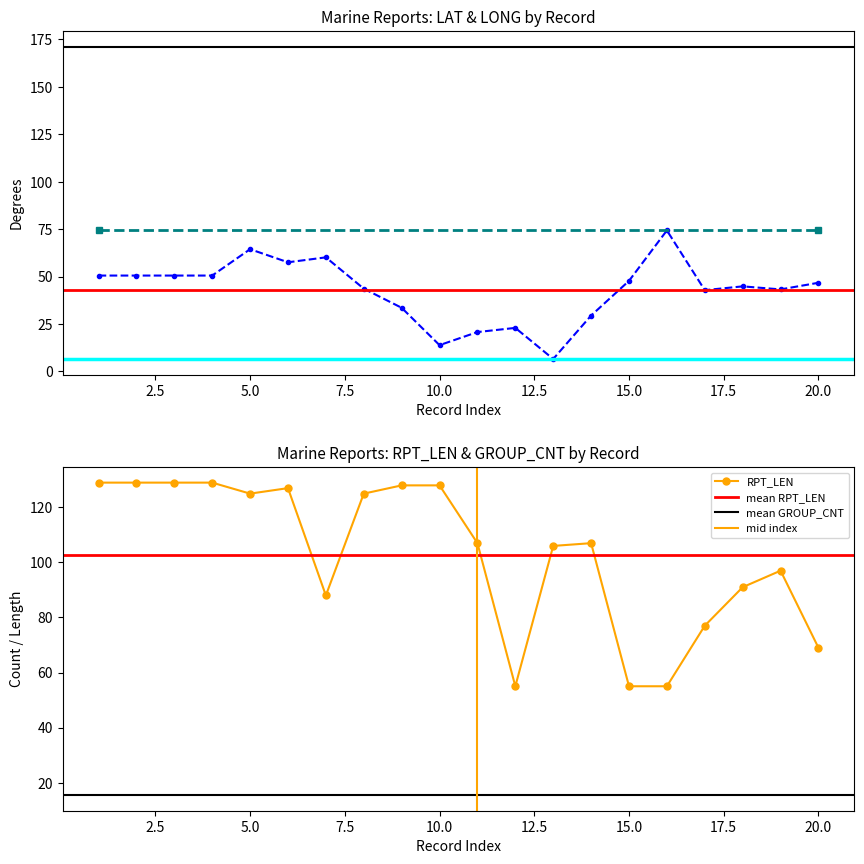

At how many categories does at least one series exceed 54?

20